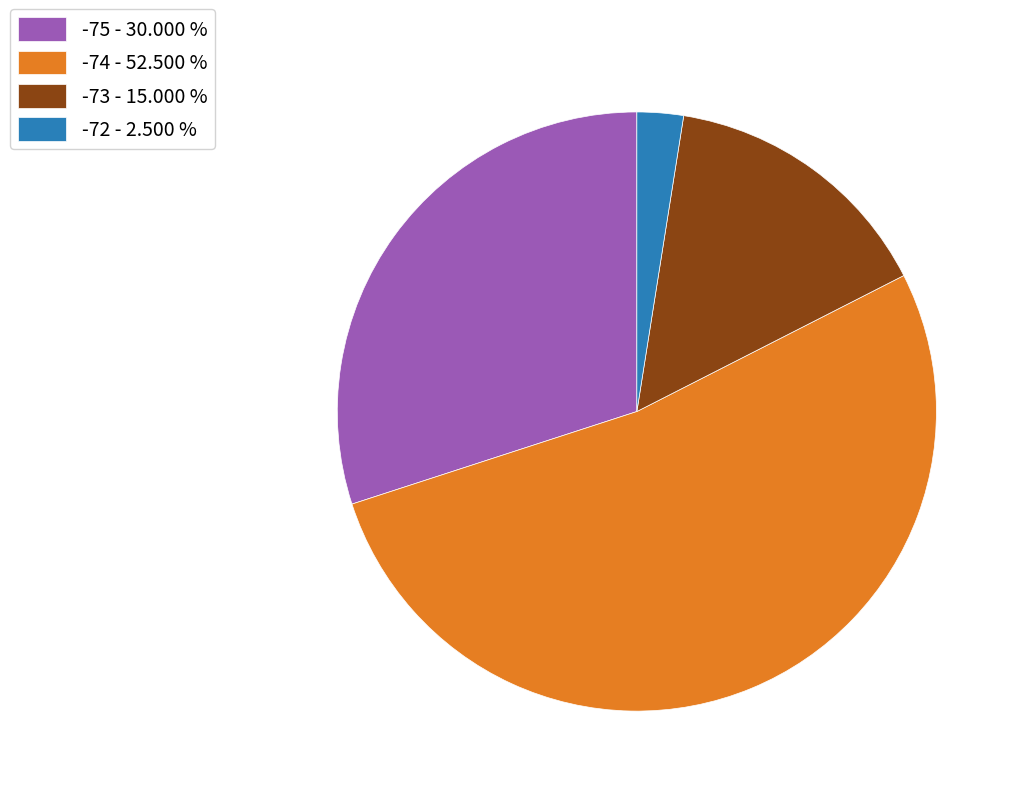

Is the sum of -73 - 15.000 % and -72 - 2.500 % greater than half?

No